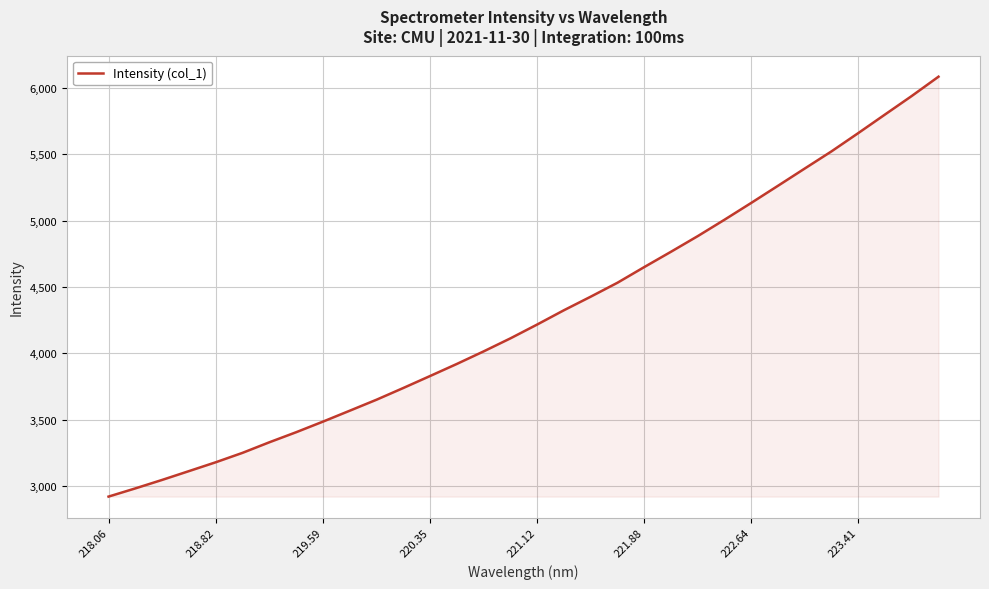

What is the difference between the maximum and minimum values?

3163.4